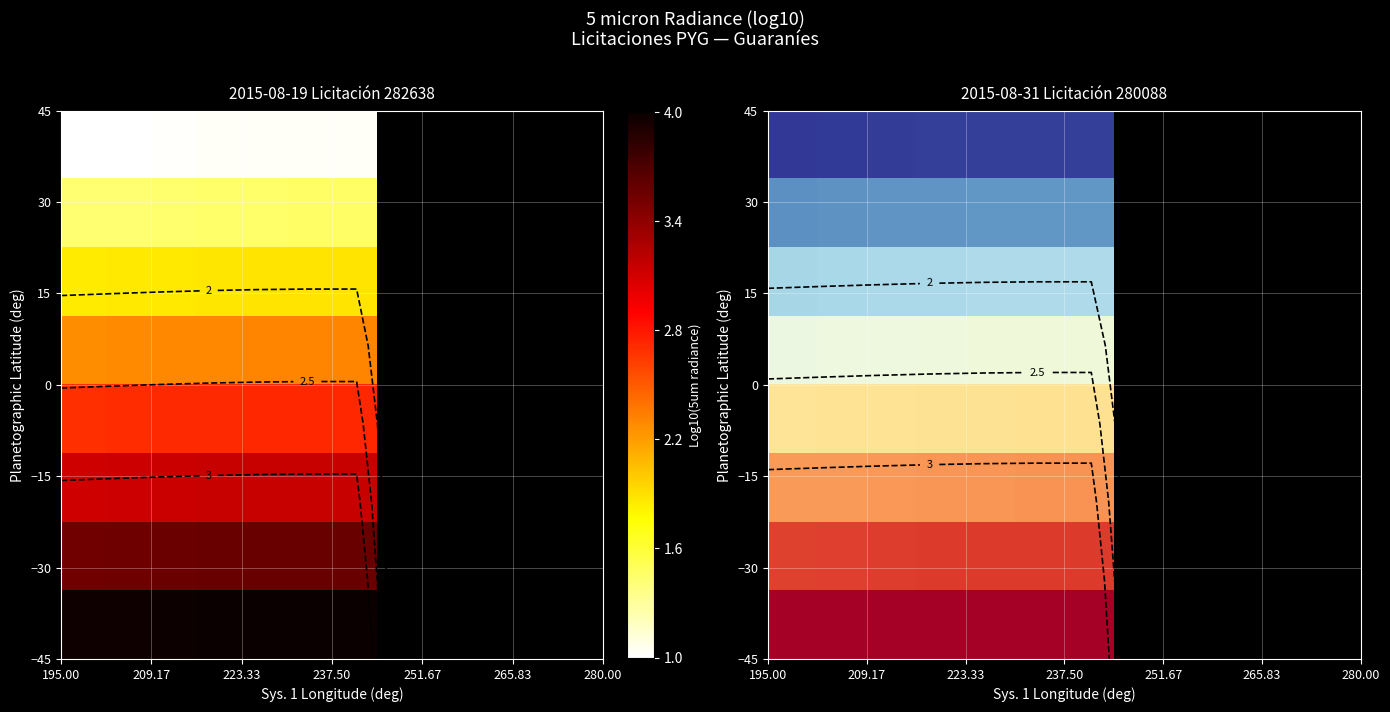

What is the minimum value shown in the chart?

1.0